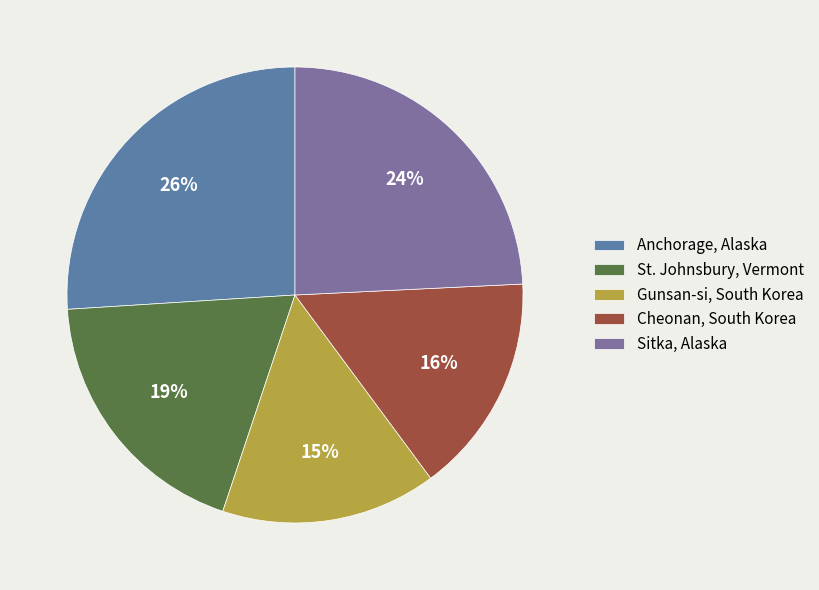

Does Sitka, Alaska represent more than half of the total?

No